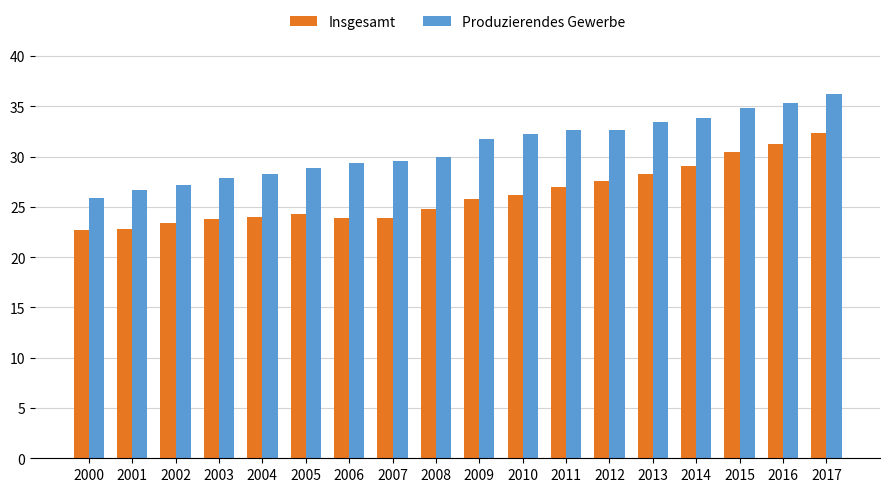

At how many categories does at least one series exceed 31?

9